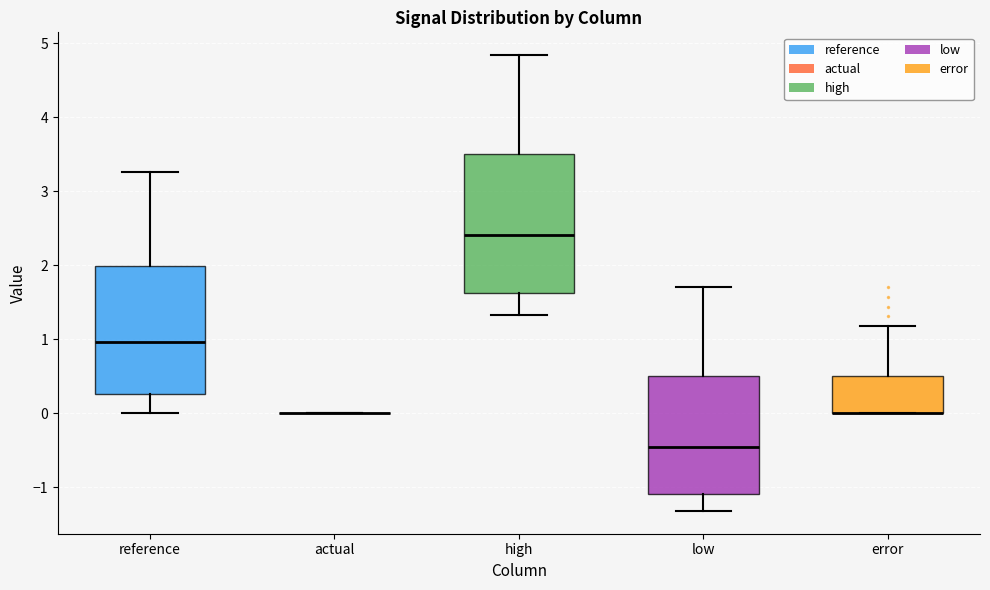

Reading left to right, transcribe this box plot: for each box, give where its median line is, the range the box spans, and where its two whiskers end, as read against the y-axis. The values are not printed on the chart, so give them approximately, as read against the axis.

reference: median 1.0, box 0.3 to 2.0, whiskers 0.0 to 3.3
actual: box collapsed to a line at 0.0, whiskers 0.0 to 0.0
high: median 2.4, box 1.6 to 3.5, whiskers 1.3 to 4.8
low: median -0.5, box -1.1 to 0.5, whiskers -1.3 to 1.7
error: median 0.0 (drawn on the box's lower edge), box 0.0 to 0.5, whiskers 0.0 to 1.2